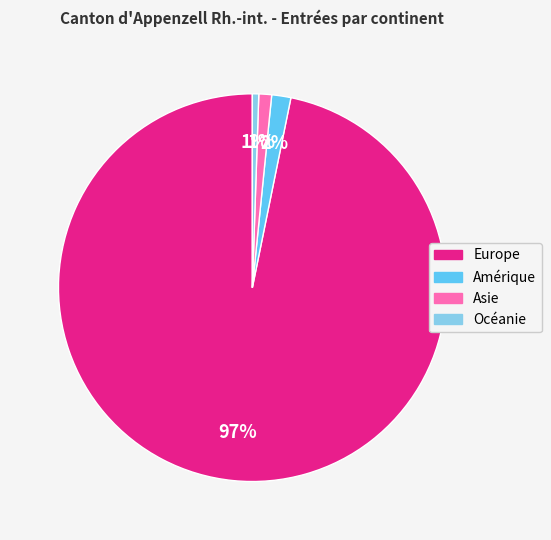

What is the majority slice?

Europe